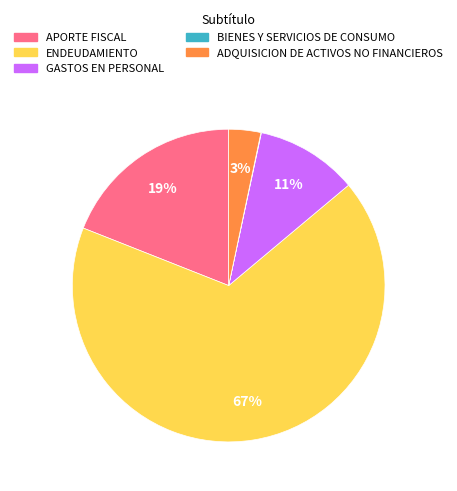

To the nearest percent, what percentage of the pie is ADQUISICION DE ACTIVOS NO FINANCIEROS?

3%